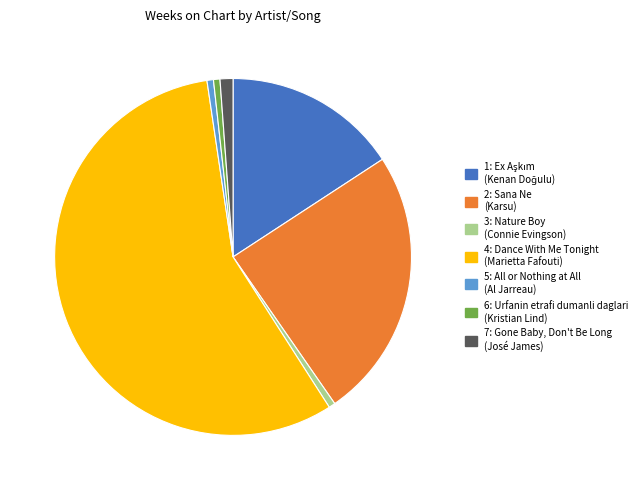

Count the number of slices in the pie.

7